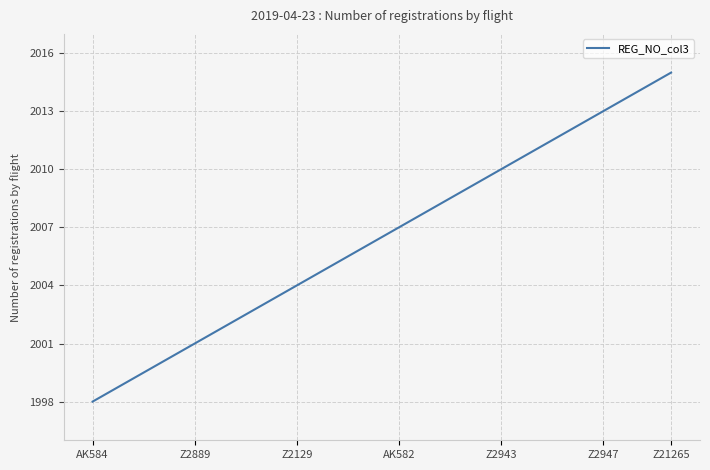

What is the difference between the maximum and minimum values?

17